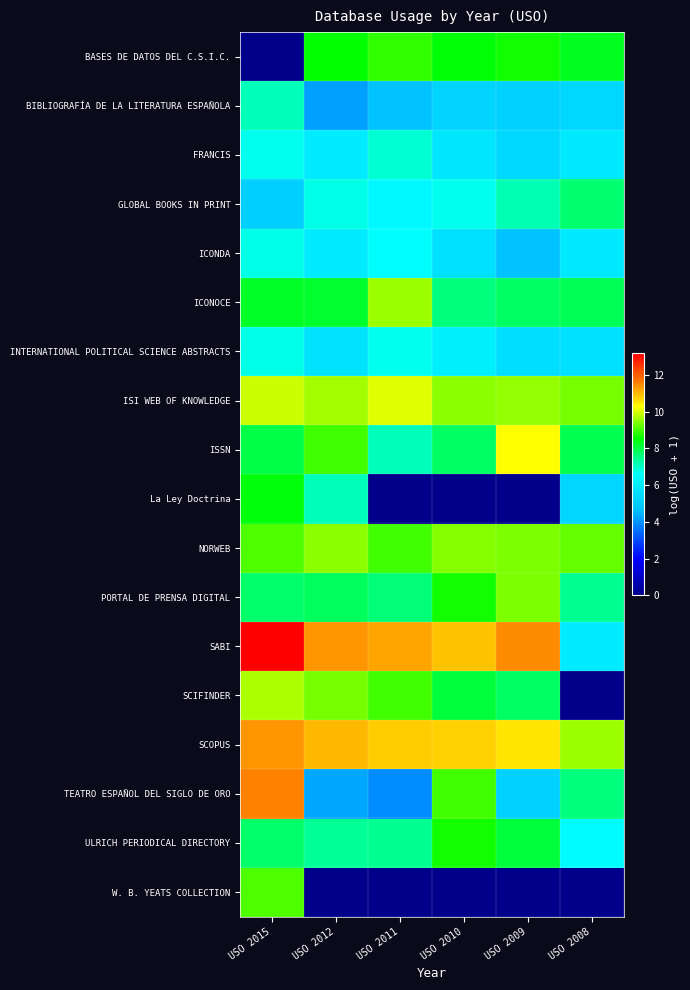

At USO 2015, list the series in order from largest to smallest.

SABI, TEATRO ESPAÑOL DEL SIGLO DE ORO, SCOPUS, ISI WEB OF KNOWLEDGE, SCIFINDER, W. B. YEATS COLLECTION, NORWEB, La Ley Doctrina, ICONOCE, ISSN, ULRICH PERIODICAL DIRECTORY, PORTAL DE PRENSA DIGITAL, BIBLIOGRAFÍA DE LA LITERATURA ESPAÑOLA, ICONDA, INTERNATIONAL POLITICAL SCIENCE ABSTRACTS, FRANCIS, GLOBAL BOOKS IN PRINT, BASES DE DATOS DEL C.S.I.C.